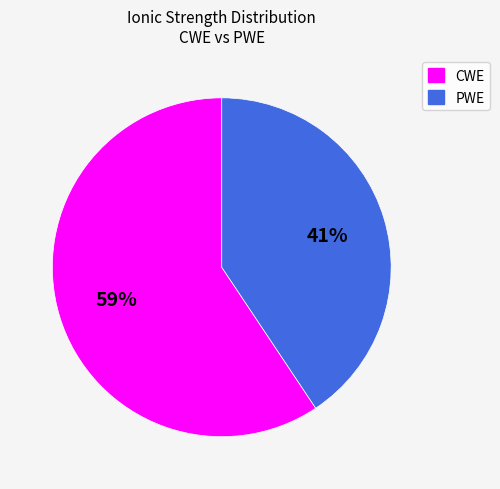

To the nearest percent, what is the average slice percentage?

50%